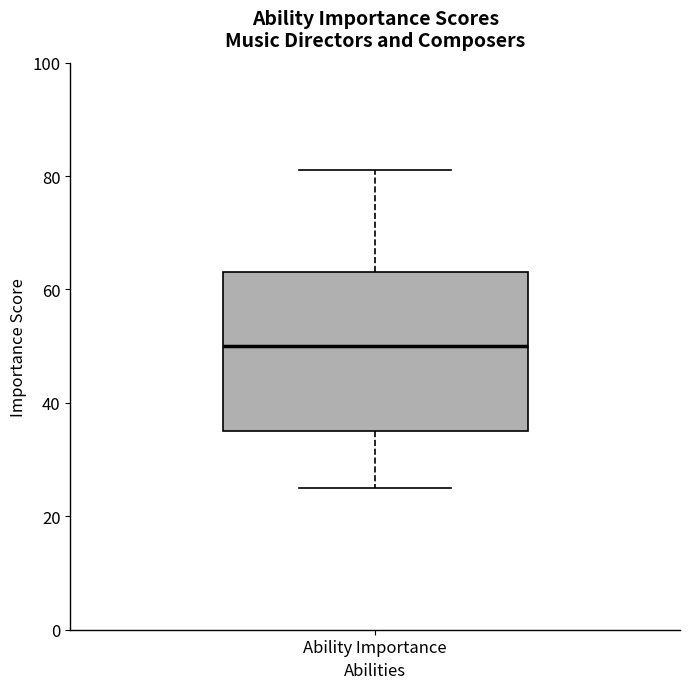

Read this box plot against the y-axis: the position of the median line, the range covered by the box, and the ends of both whiskers. The values are not printed on the chart, so give them approximately, as read against the axis.

median 50, box 36 to 64, whiskers 26 to 82